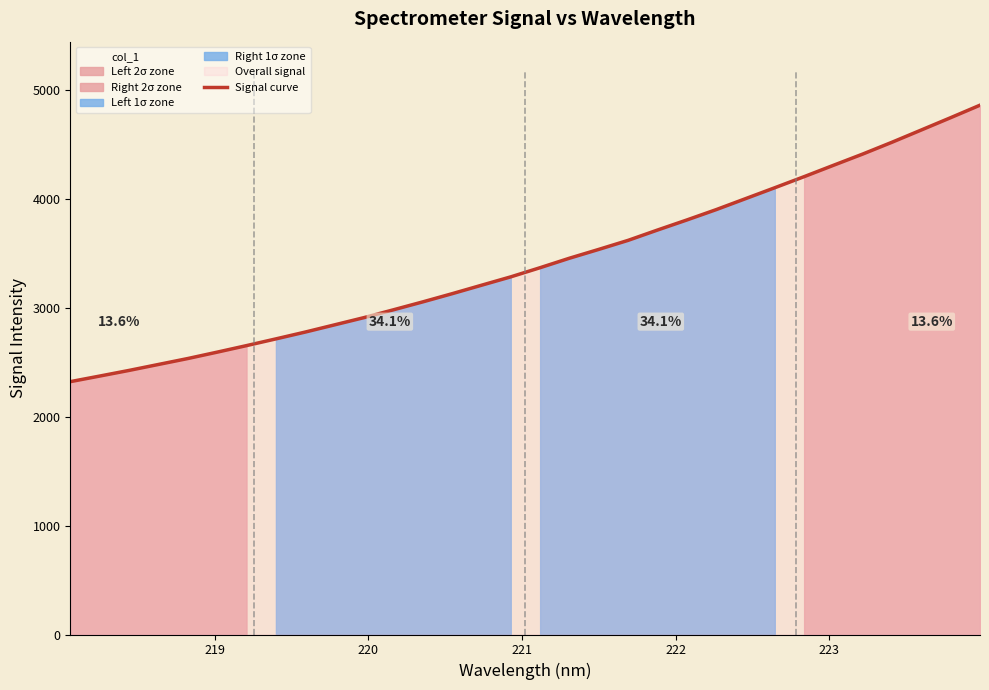

Count the number of data series in this chart.

1